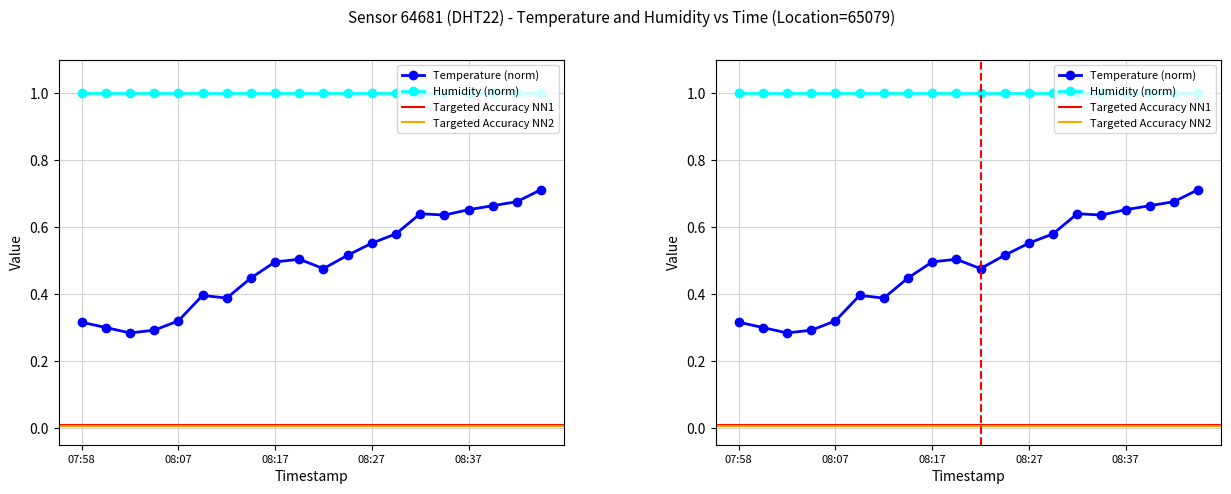

What is the label of the 14th point from the right?

08:12